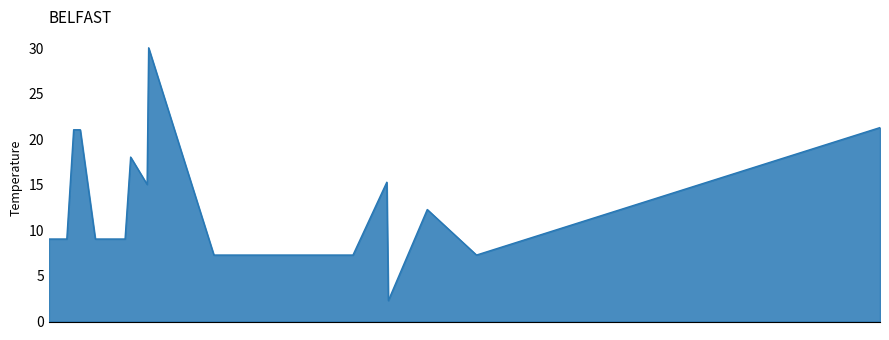

What is the average value?

12.8